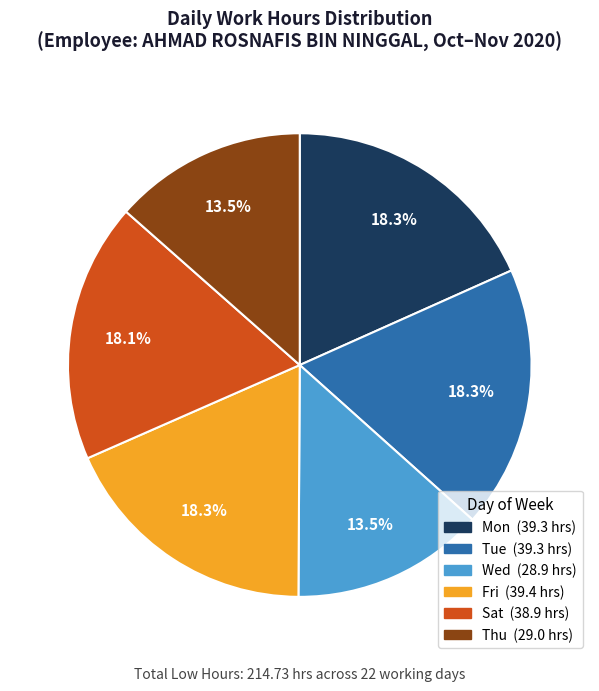

Does any single category account for the majority?

No